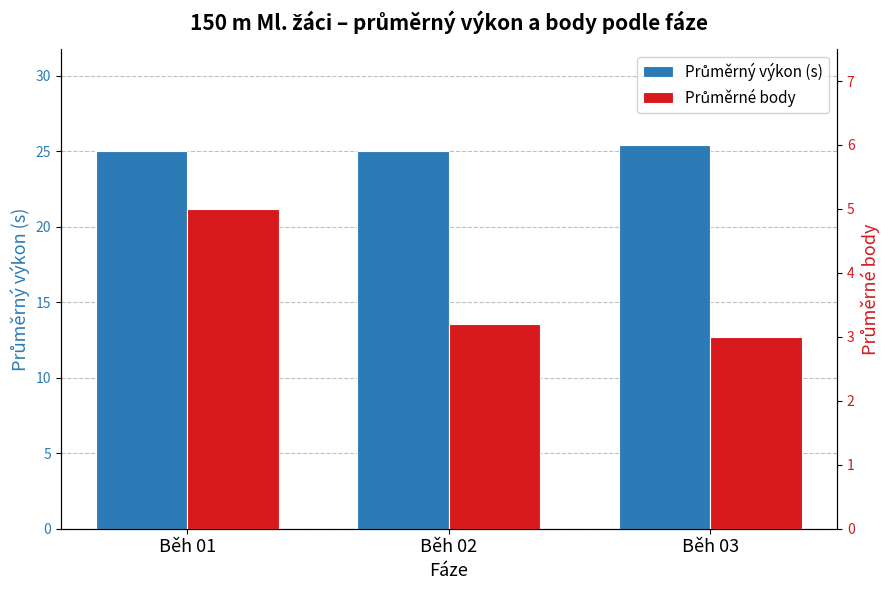

How many bars are there in each group?

2